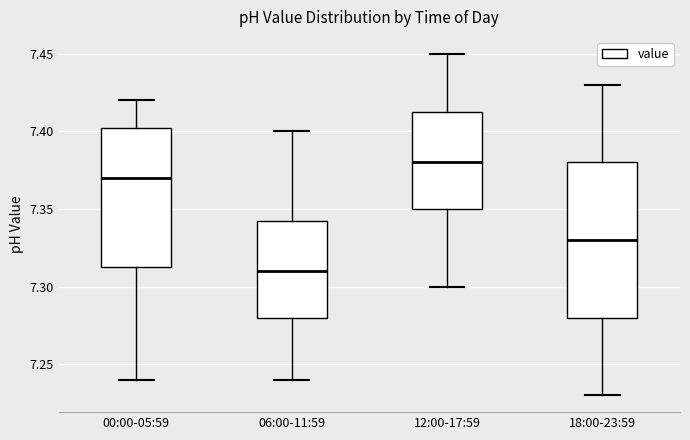

Which box is the tallest, from its lower edge to its upper edge?

18:00-23:59